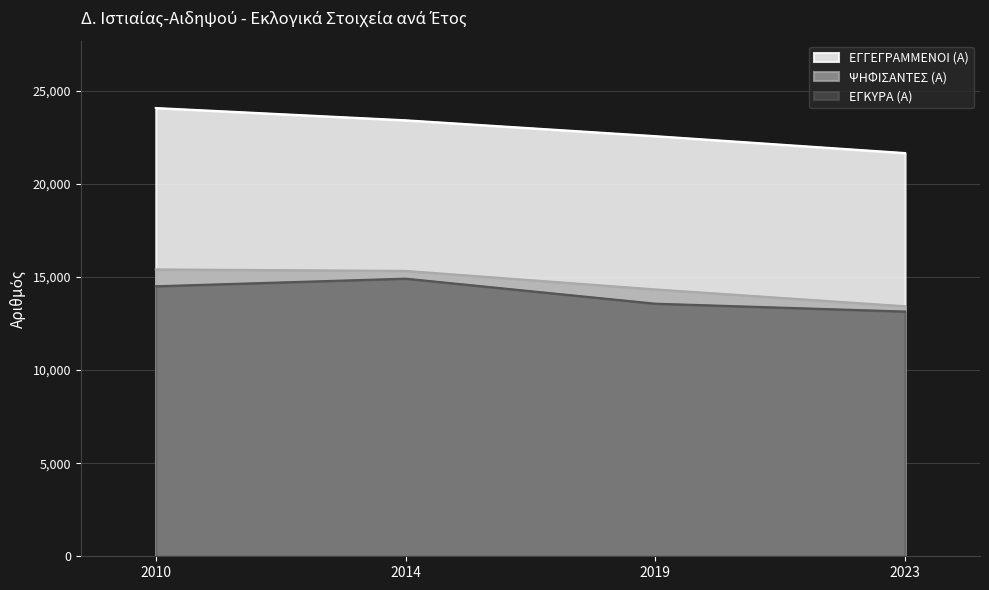

What is the value of the ΕΓΓΕΓΡΑΜΜΕΝΟΙ (Α) point at the 3rd from the left?

22564